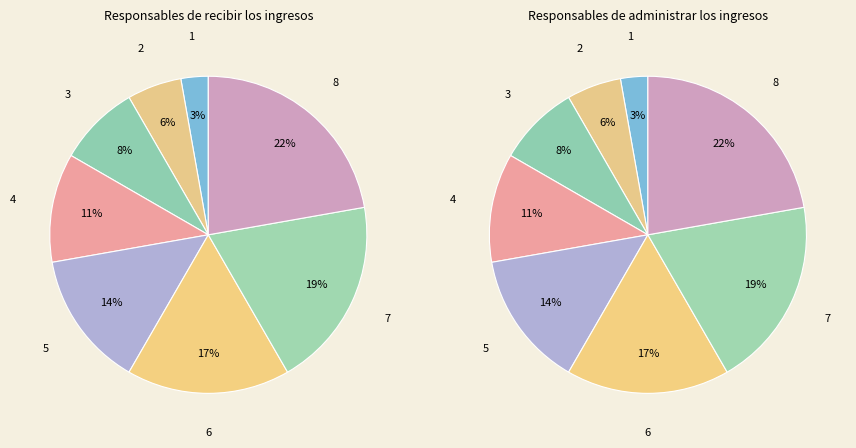

The 2 slice represents 15% of the pie. True or false?

False